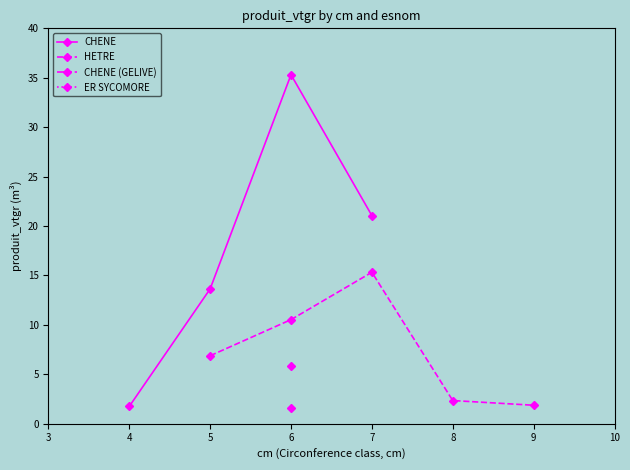

The HETRE series shows 1.9 at 9. True or false?

True